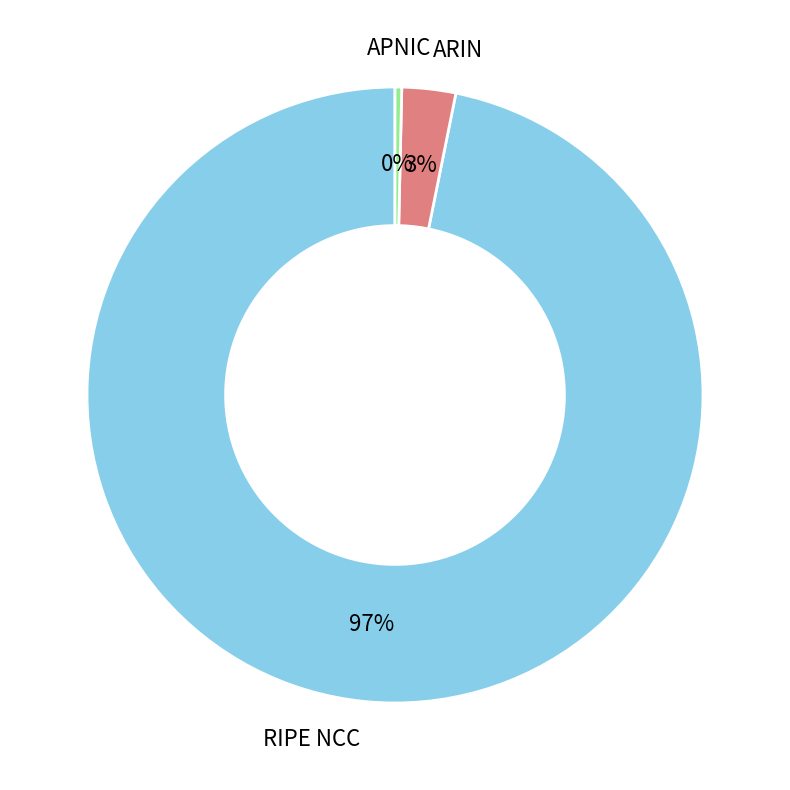

Does any single category account for the majority?

Yes